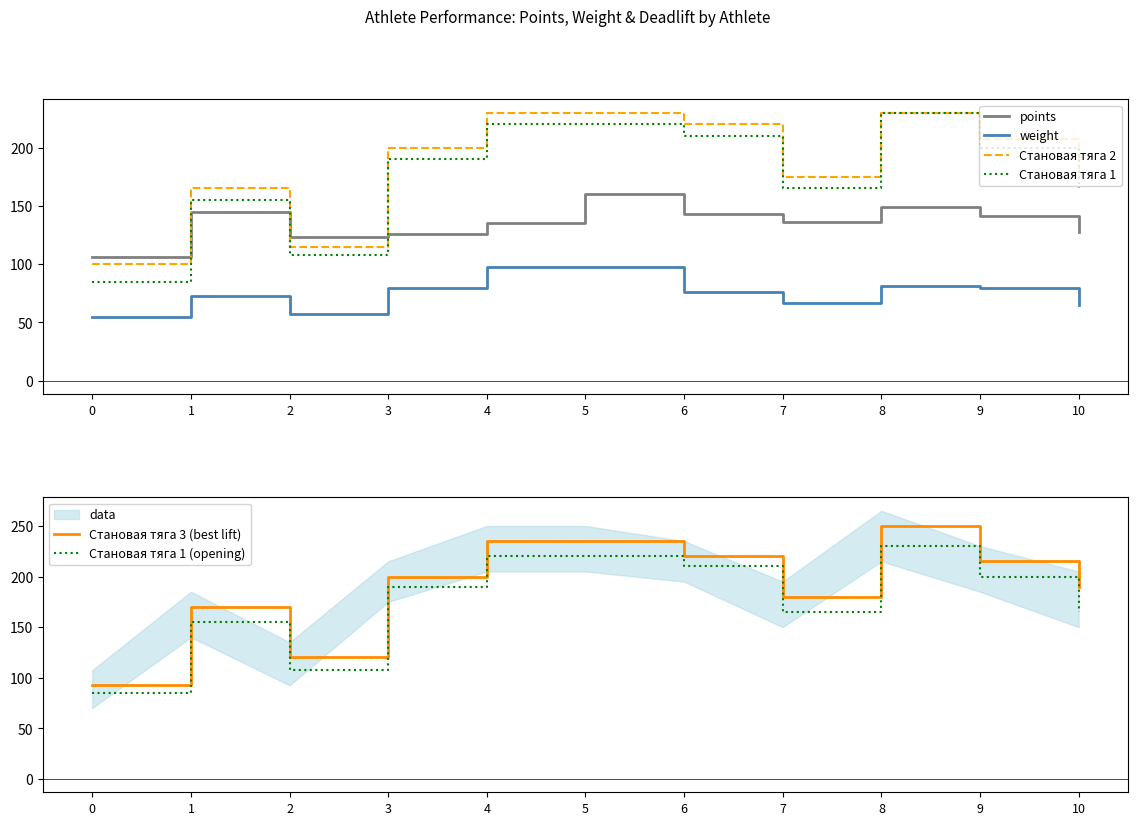

Which category has the highest value across all series?

8